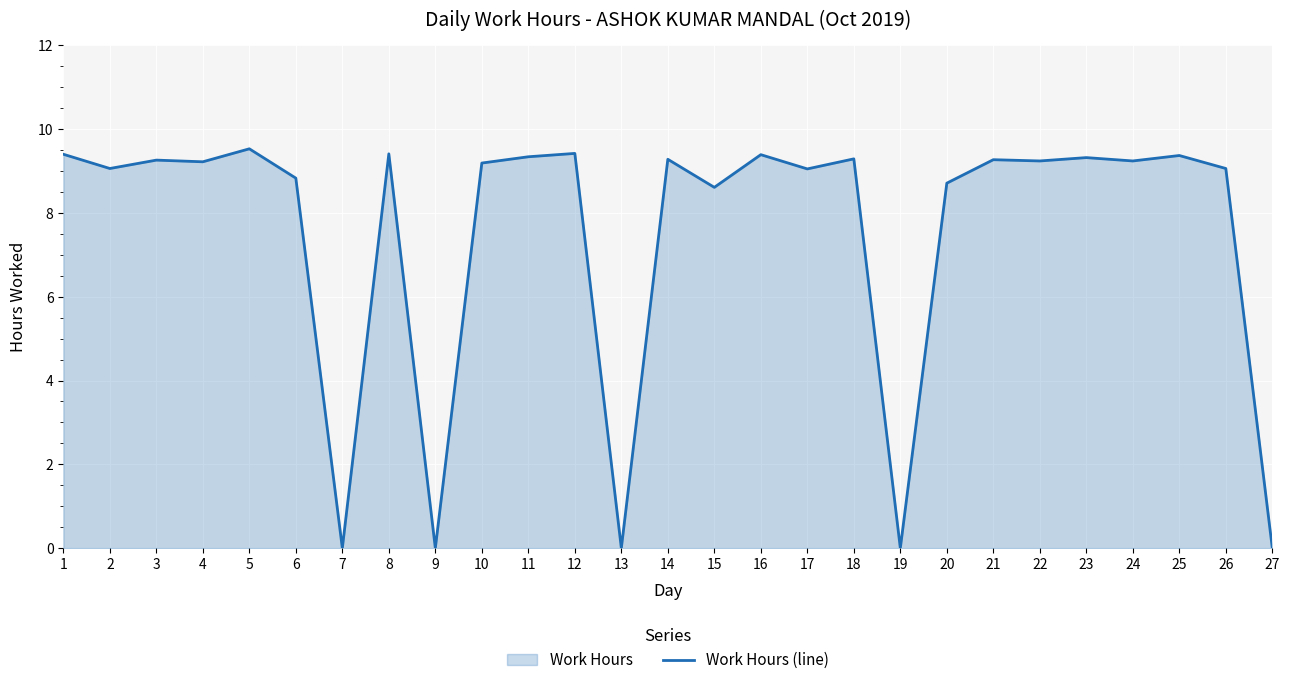

Between 20 and 4, which is larger?

4